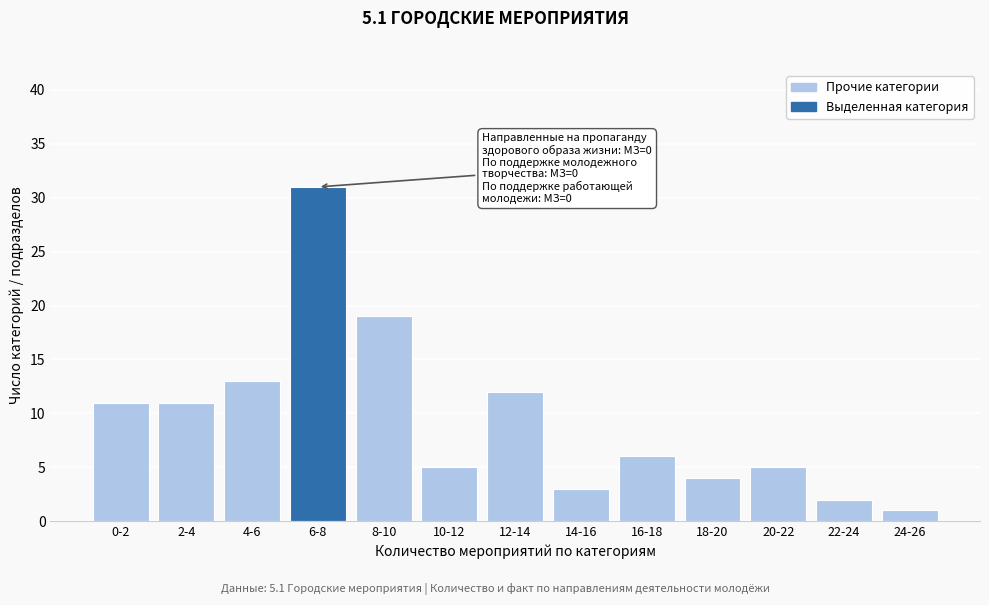

Reading left to right, transcribe all the data shown in this chart.

11	11	13	31	19	5	12	3	6	4	5	2	1